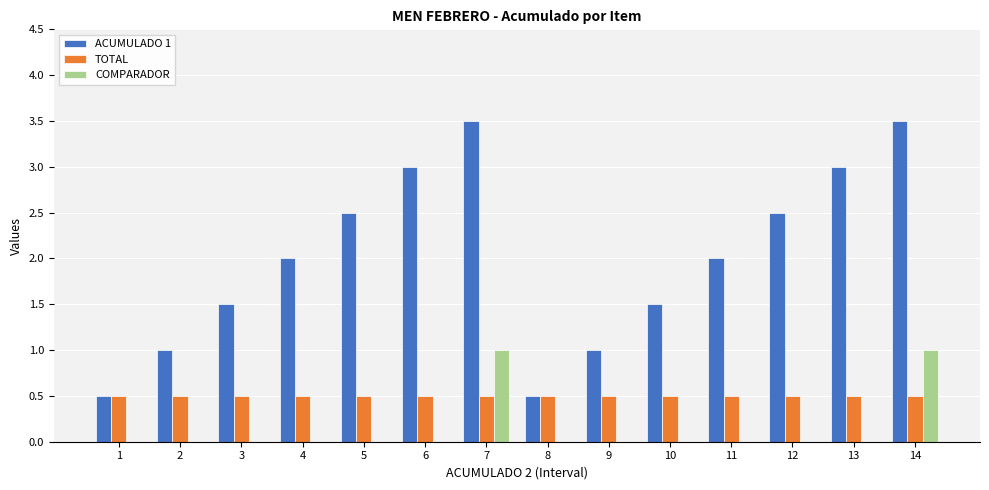

What is the maximum value shown in the chart?

3.5